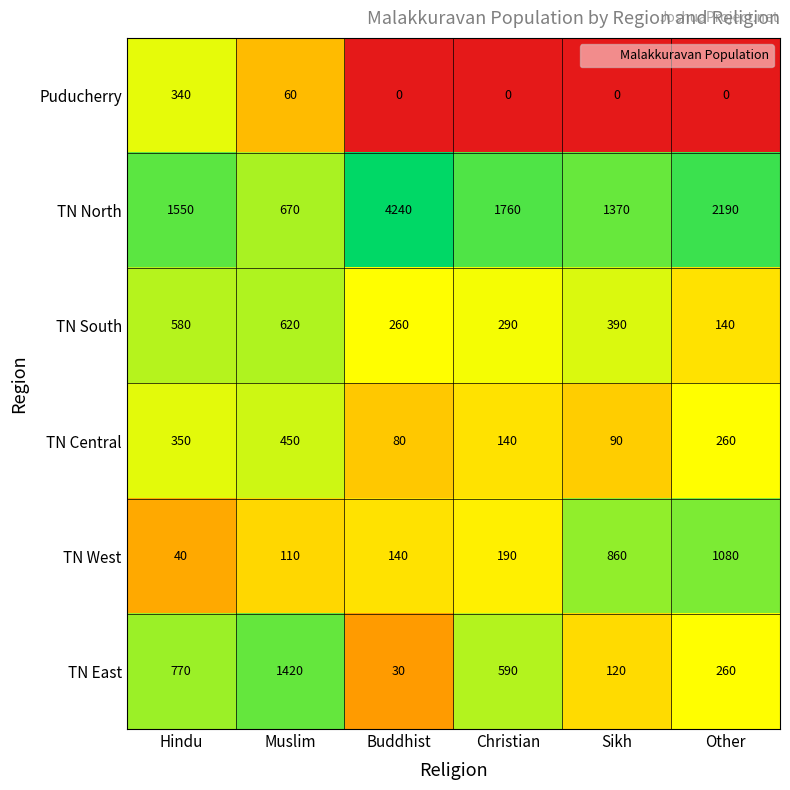

What is the greatest value displayed?

4240